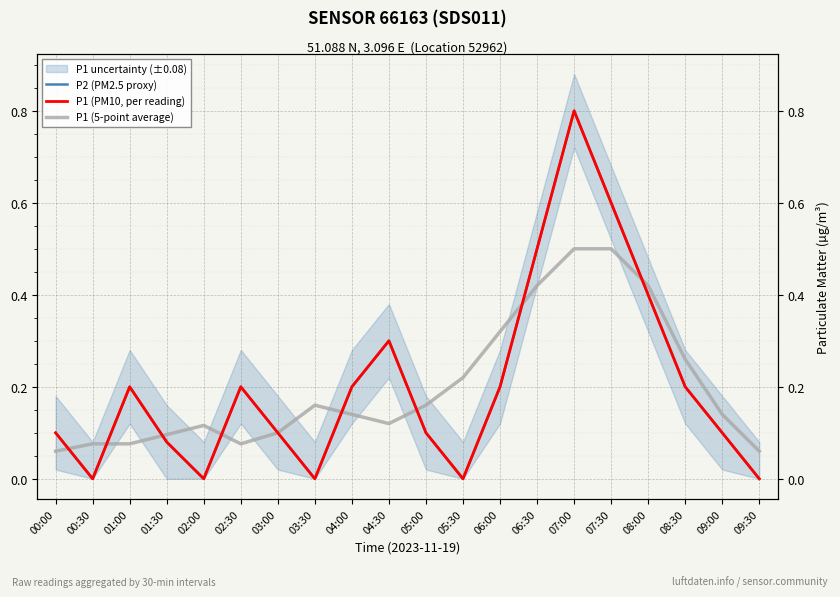

What is the difference between the highest and lowest values at 07:00?

0.3